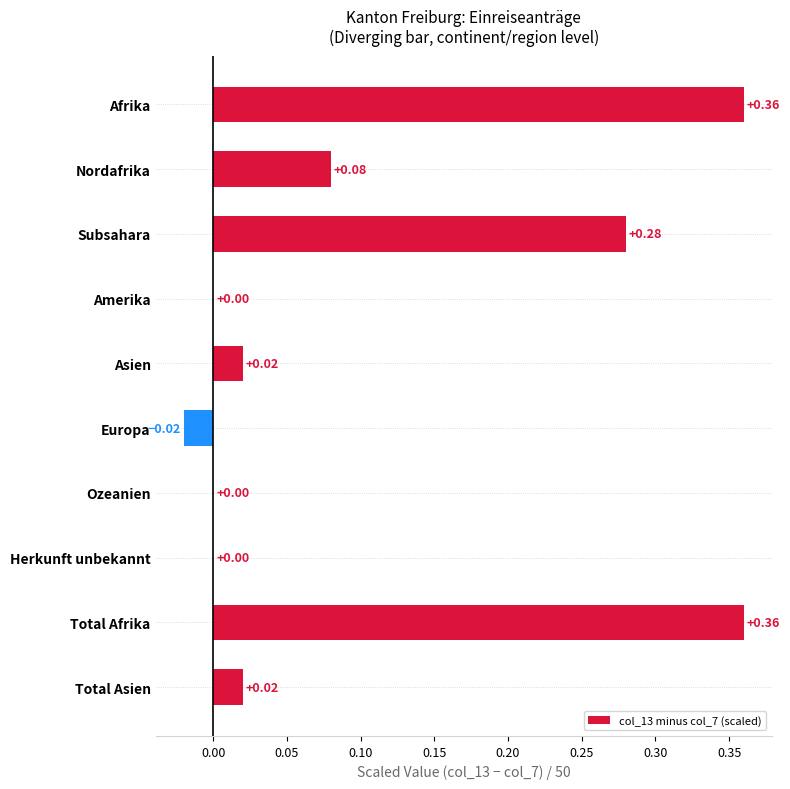

How many categories are shown in the chart?

10